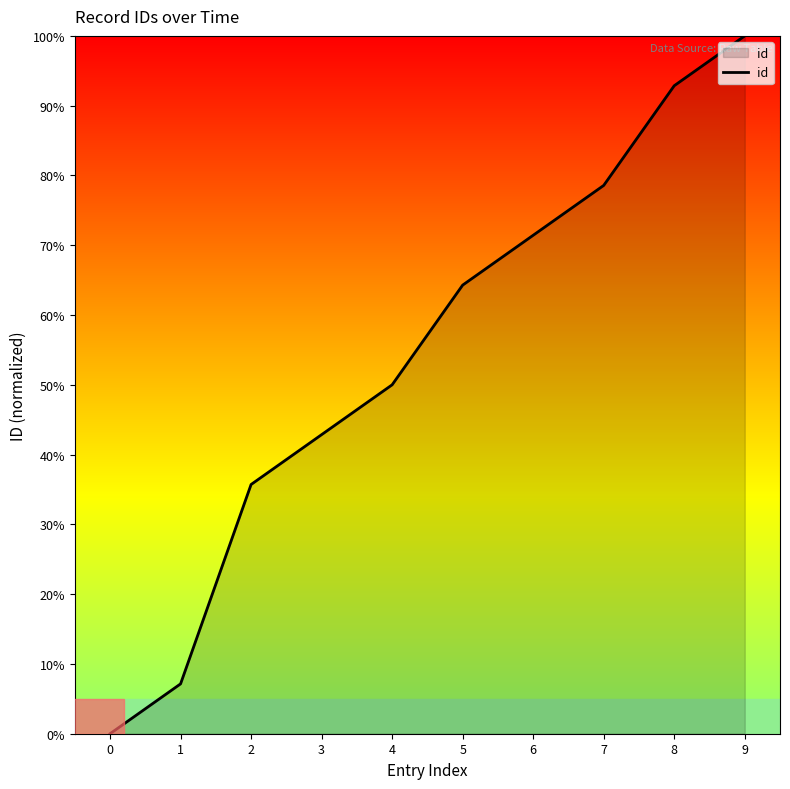

Between 0 and 9, which is larger?

9